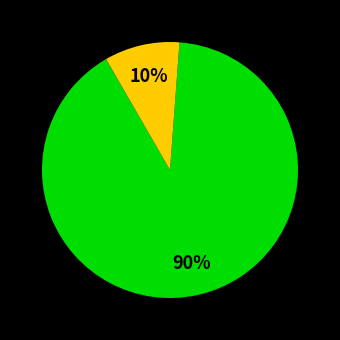

To the nearest percent, what is the average slice percentage?

33%